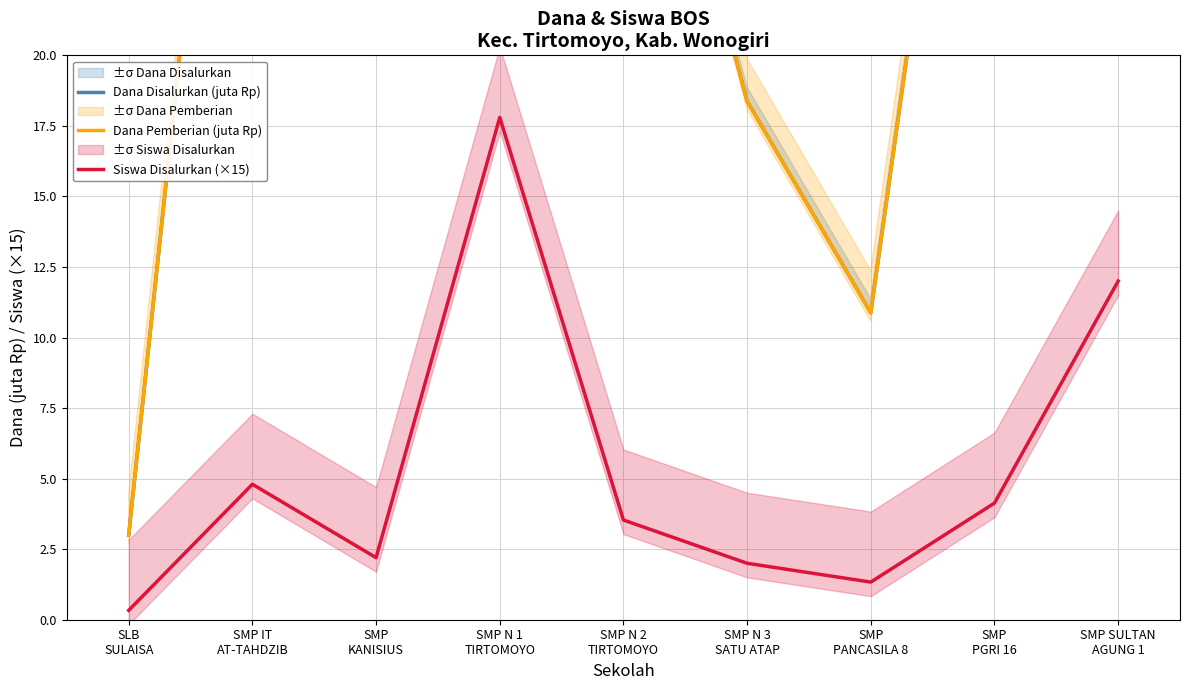

How many data points in Siswa Disalurkan (×15) are less than 3?

4